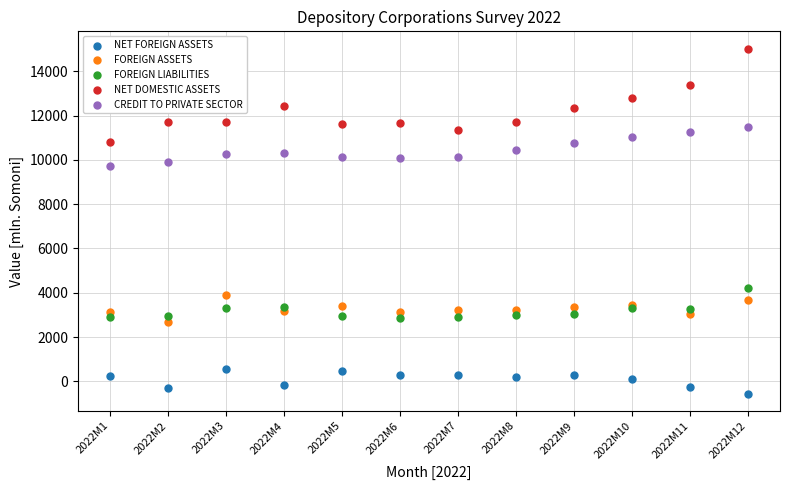

Across all series, what Y value is closest to 7235?

9719.3